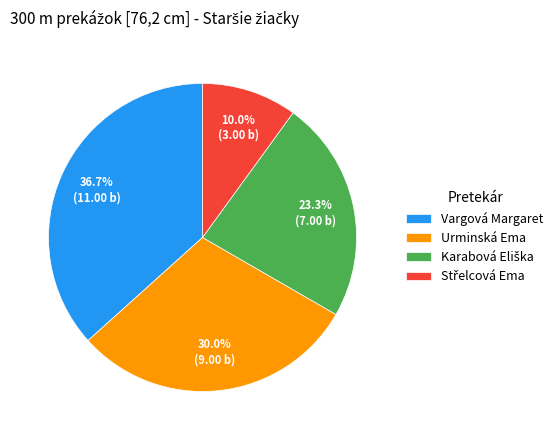

What is the ratio of the value at Urminská Ema to the value at Vargová Margaret?

0.8